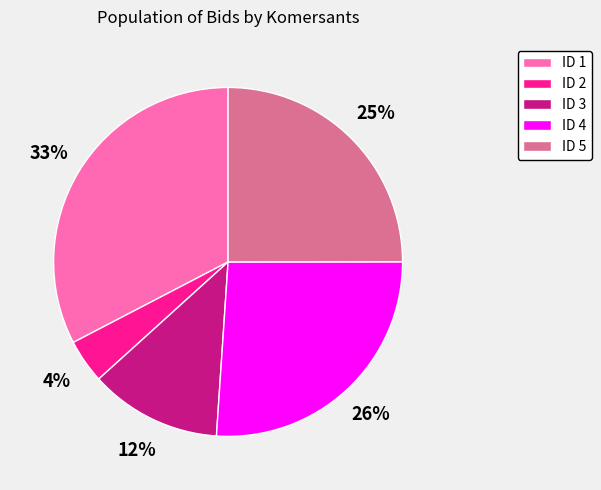

To the nearest percent, what portion does ID 3 represent?

12%